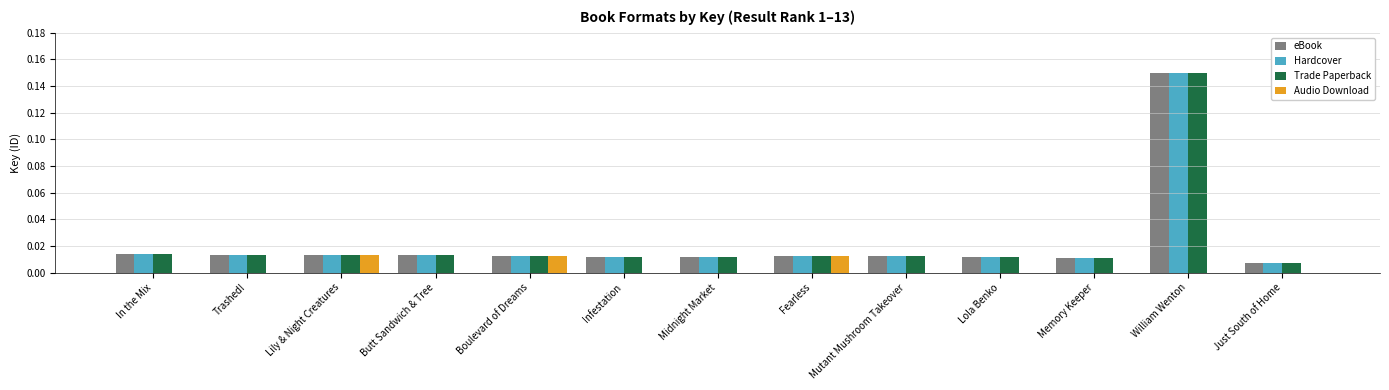

At which category is the sum across all series the highest?

William Wenton